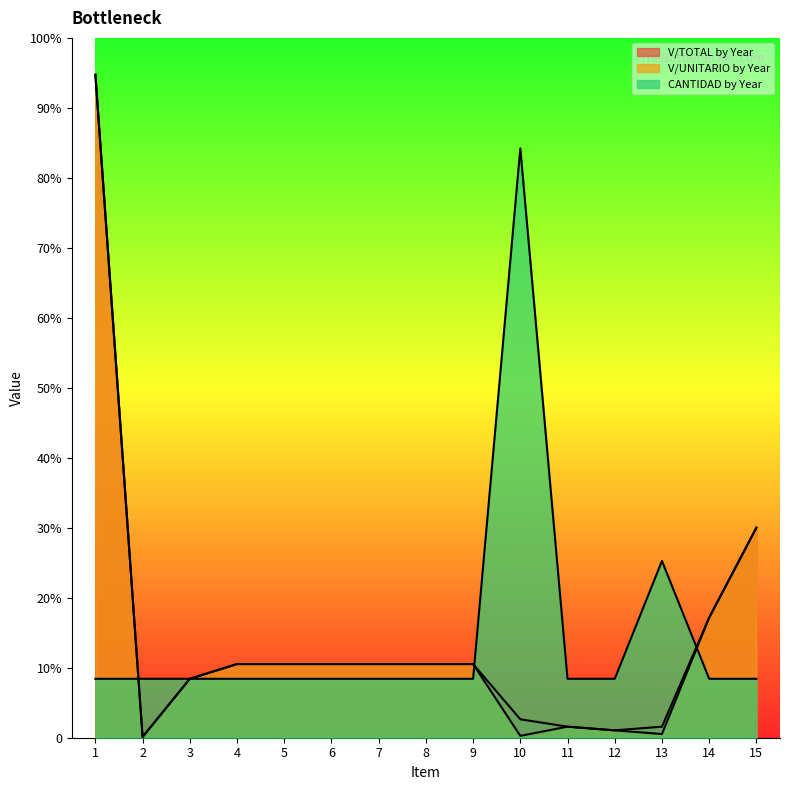

Which category has the lowest value across all series?

2